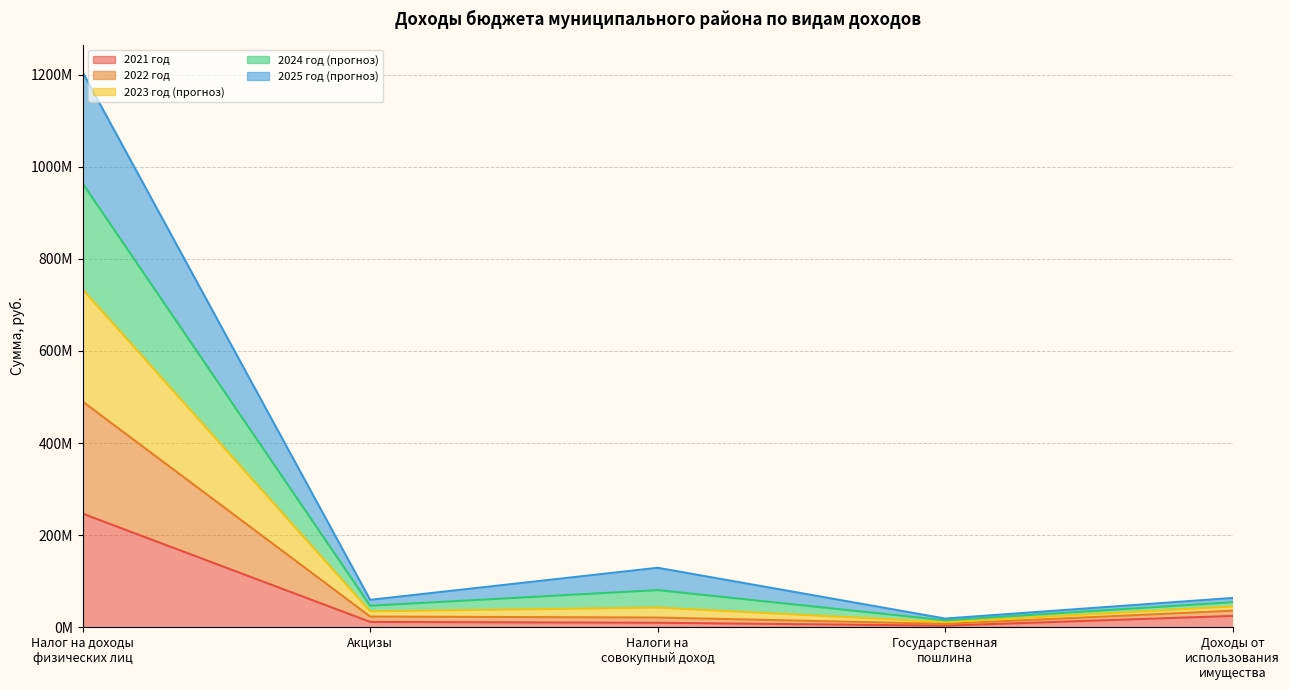

How many data points in 2021 год are above 11644734?

3